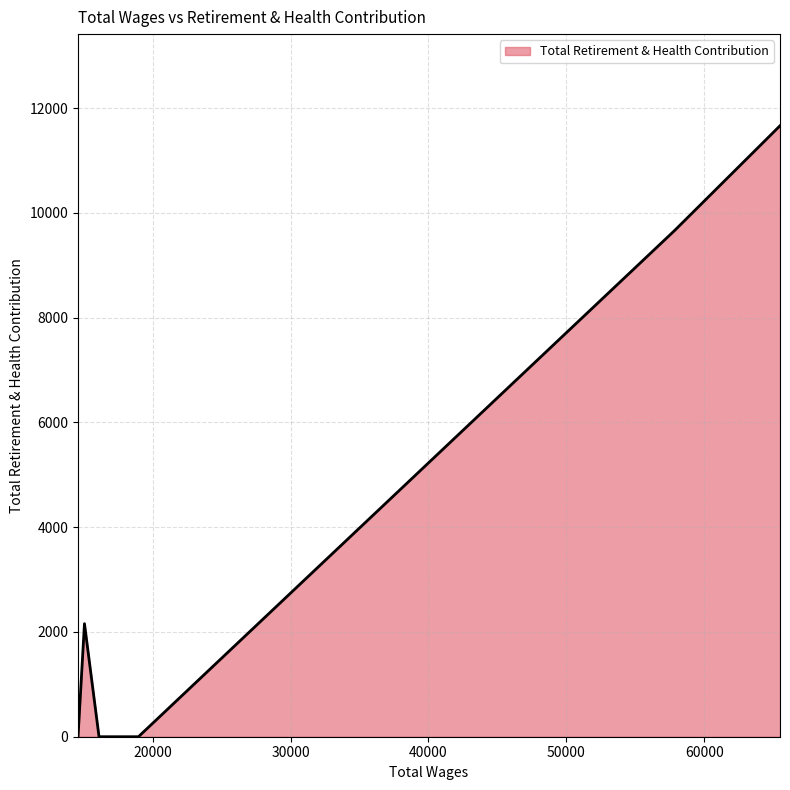

True or false: there are more than 0 points higher than both neighbors.

True